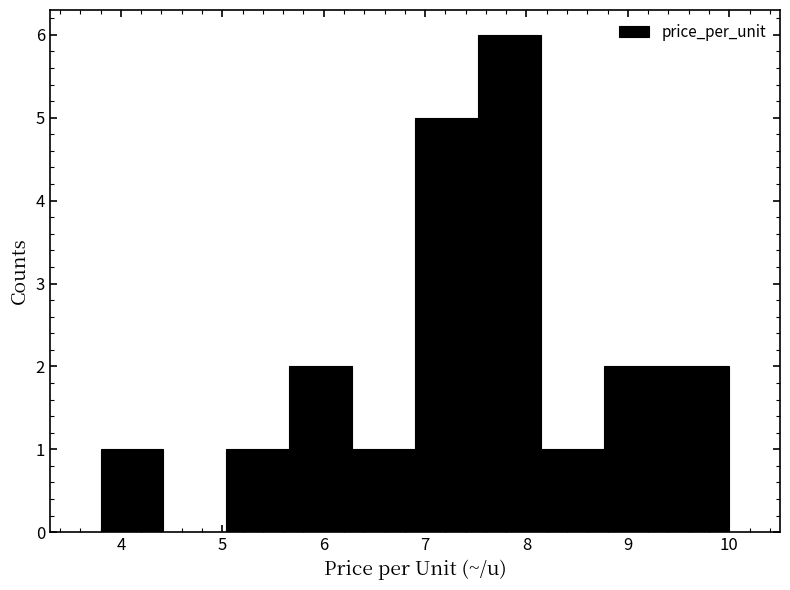

Reading left to right, transcribe this chart: for each bar, give the range it covers on the x-axis and its height. Neither the bar edges nor the heights are printed on the chart, so give them approximately, as read against the axes.

3.80 to 4.42: 1
4.42 to 5.04: 0
5.04 to 5.66: 1
5.66 to 6.28: 2
6.28 to 6.90: 1
6.90 to 7.52: 5
7.52 to 8.14: 6
8.14 to 8.76: 1
8.76 to 9.38: 2
9.38 to 10.00: 2